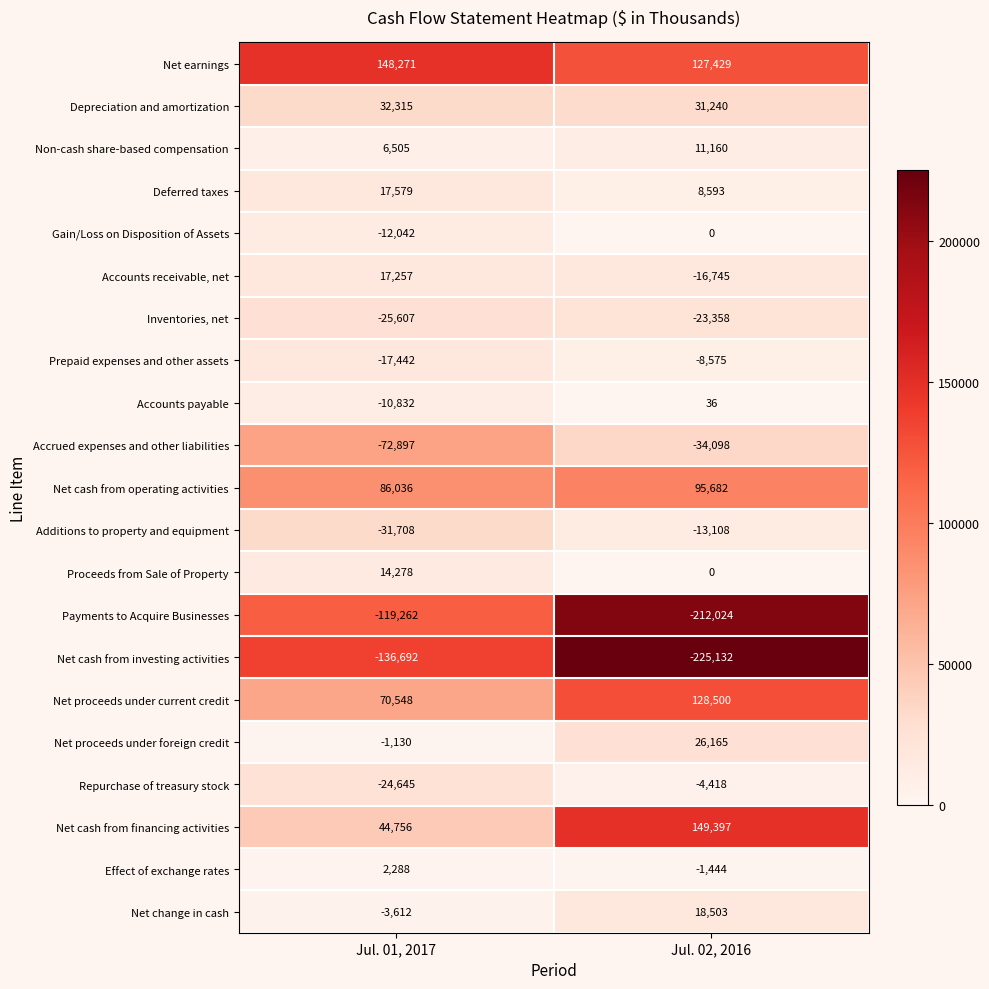

What is the difference between the maximum and minimum values in the Prepaid expenses and other assets series?

8867